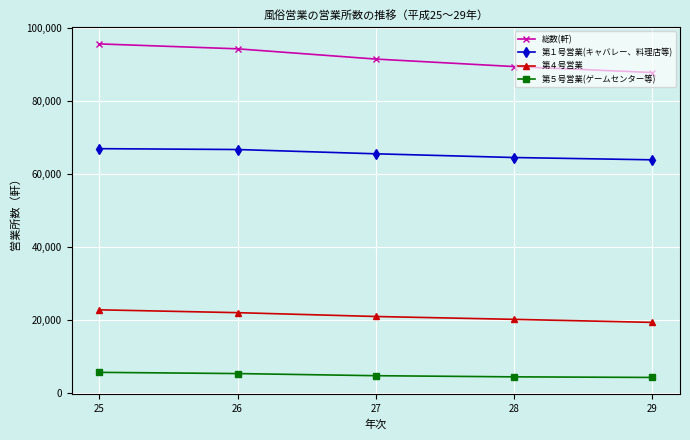

What are all the series names shown in the legend?

総数(軒), 第１号営業(キャバレー、料理店等), 第４号営業, 第５号営業(ゲームセンター等)